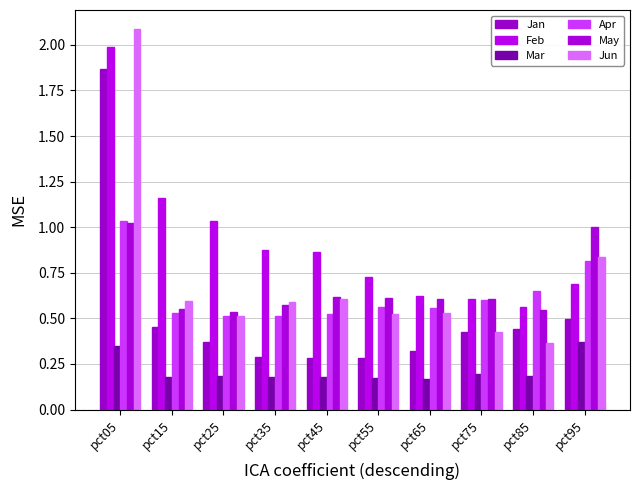

The Jun series shows 0.5 at pct65. True or false?

True